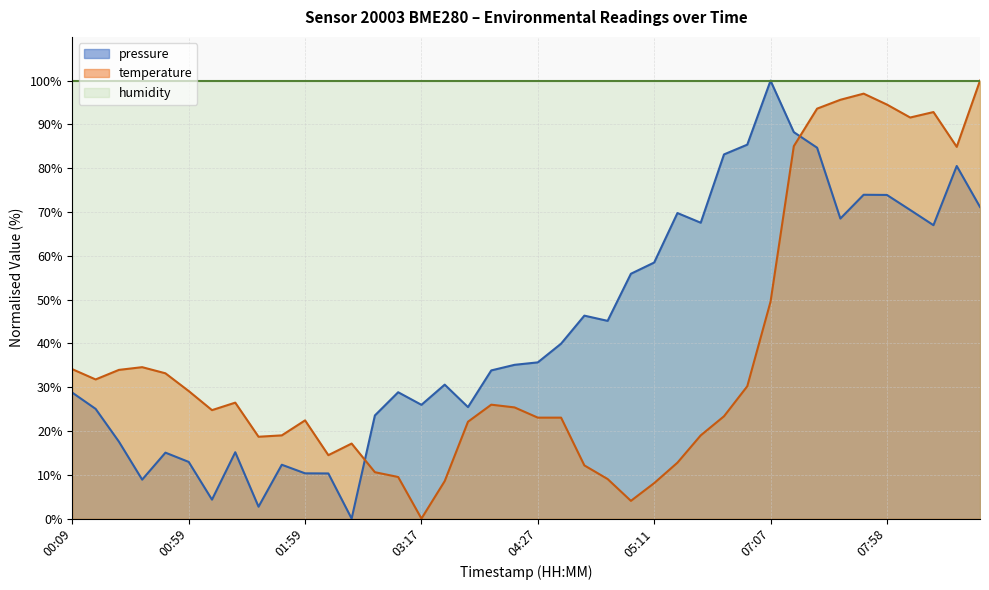

Which series has the largest total across all categories?

humidity